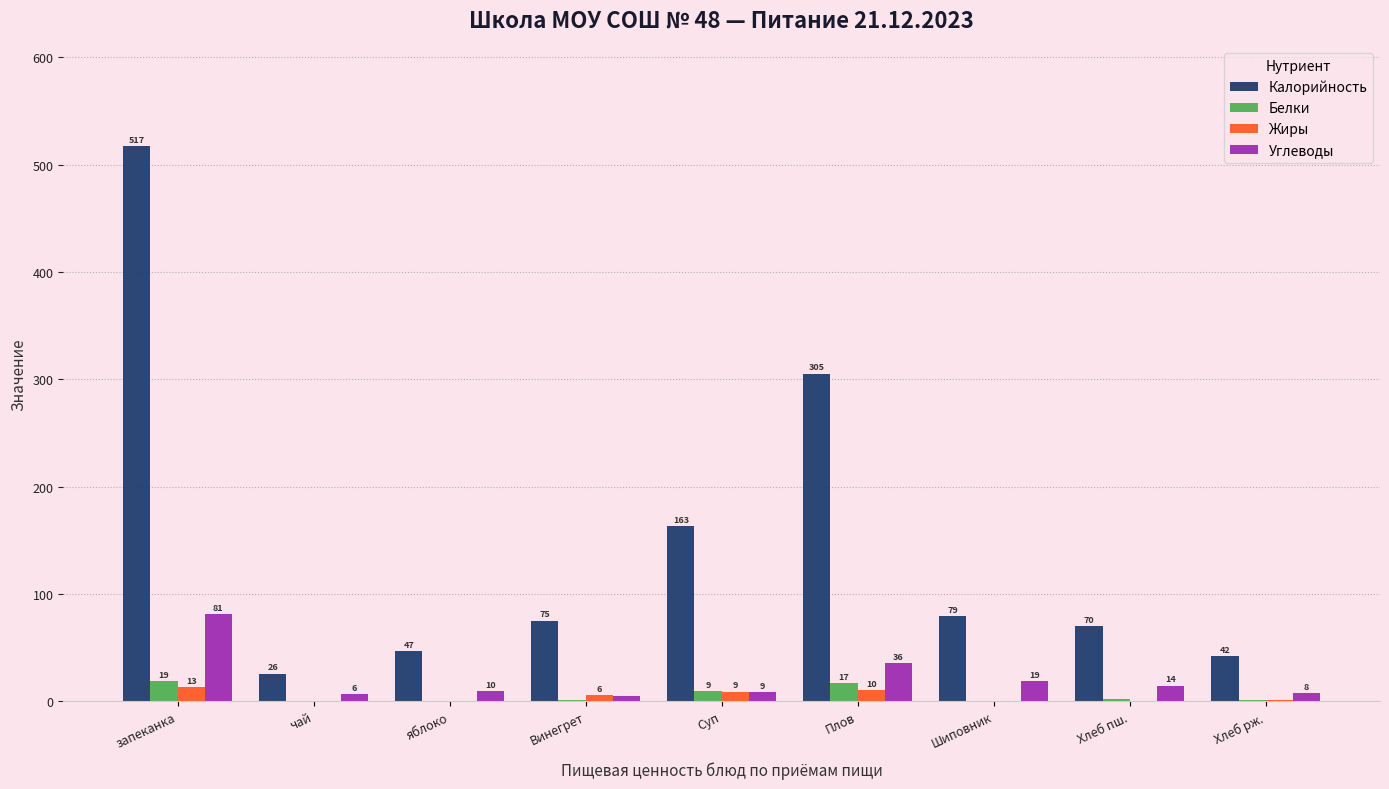

At which label does Белки reach its peak?

запеканка